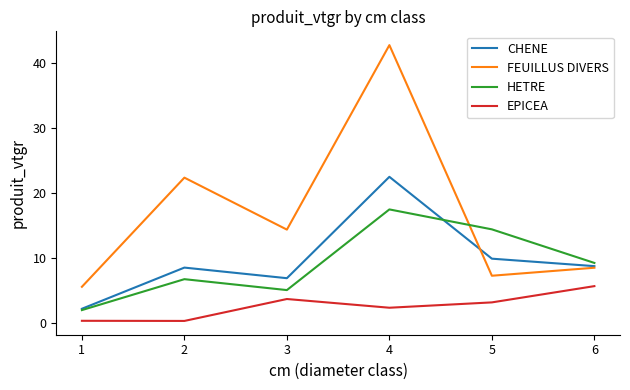

How many distinct data groups are displayed?

4